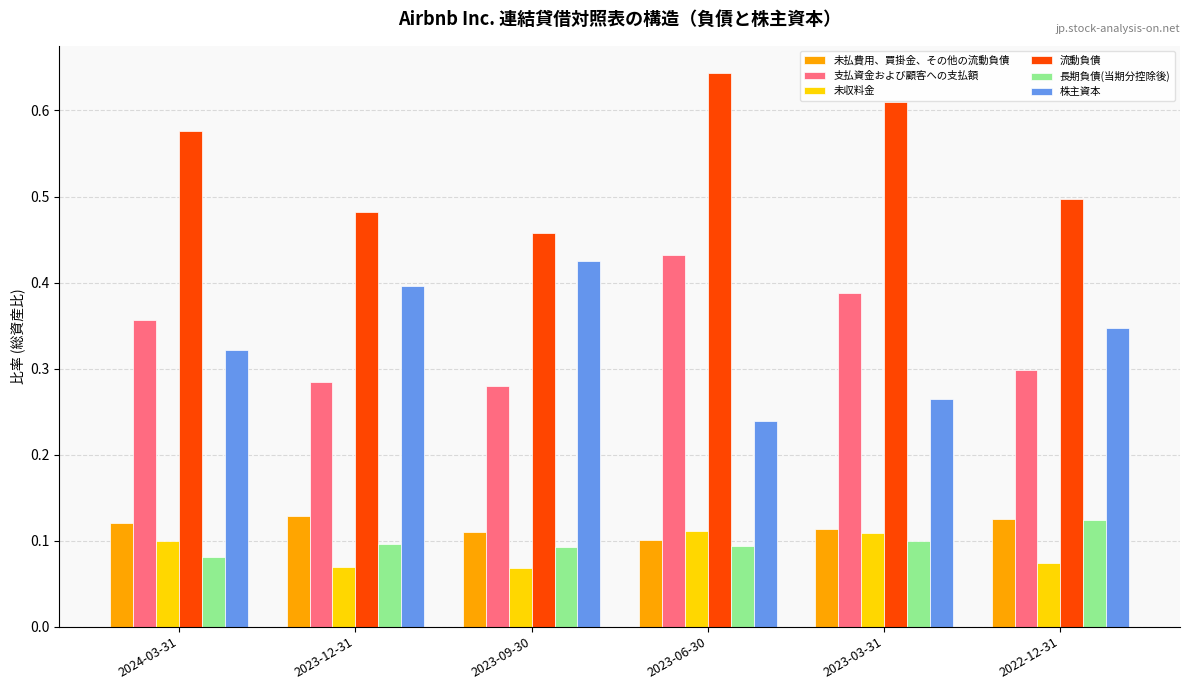

Which series changed the most between 2024-03-31 and 2023-03-31?

株主資本